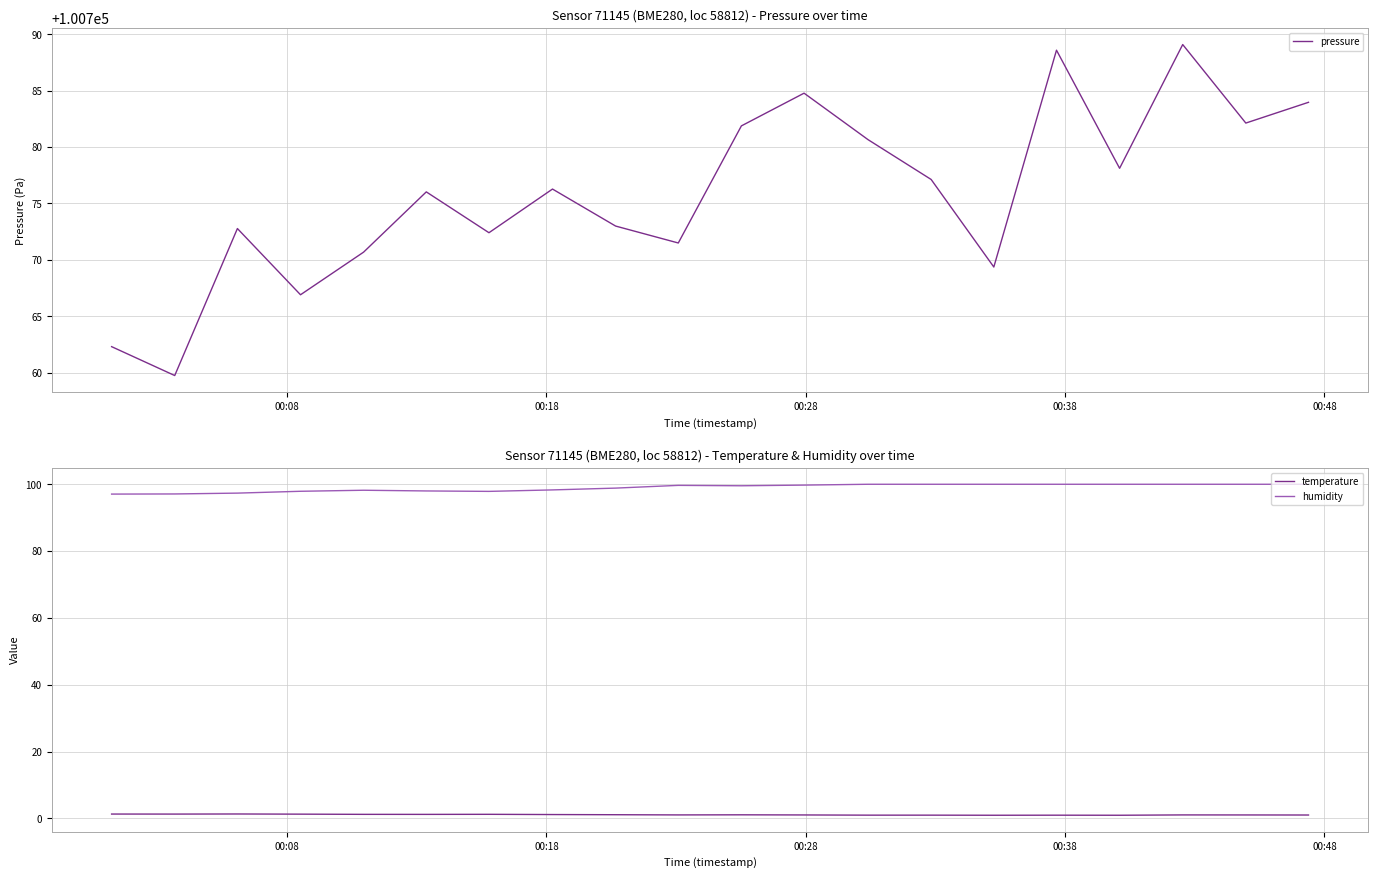

Rank the series by their maximum value, from lowest to highest.

temperature, humidity, pressure